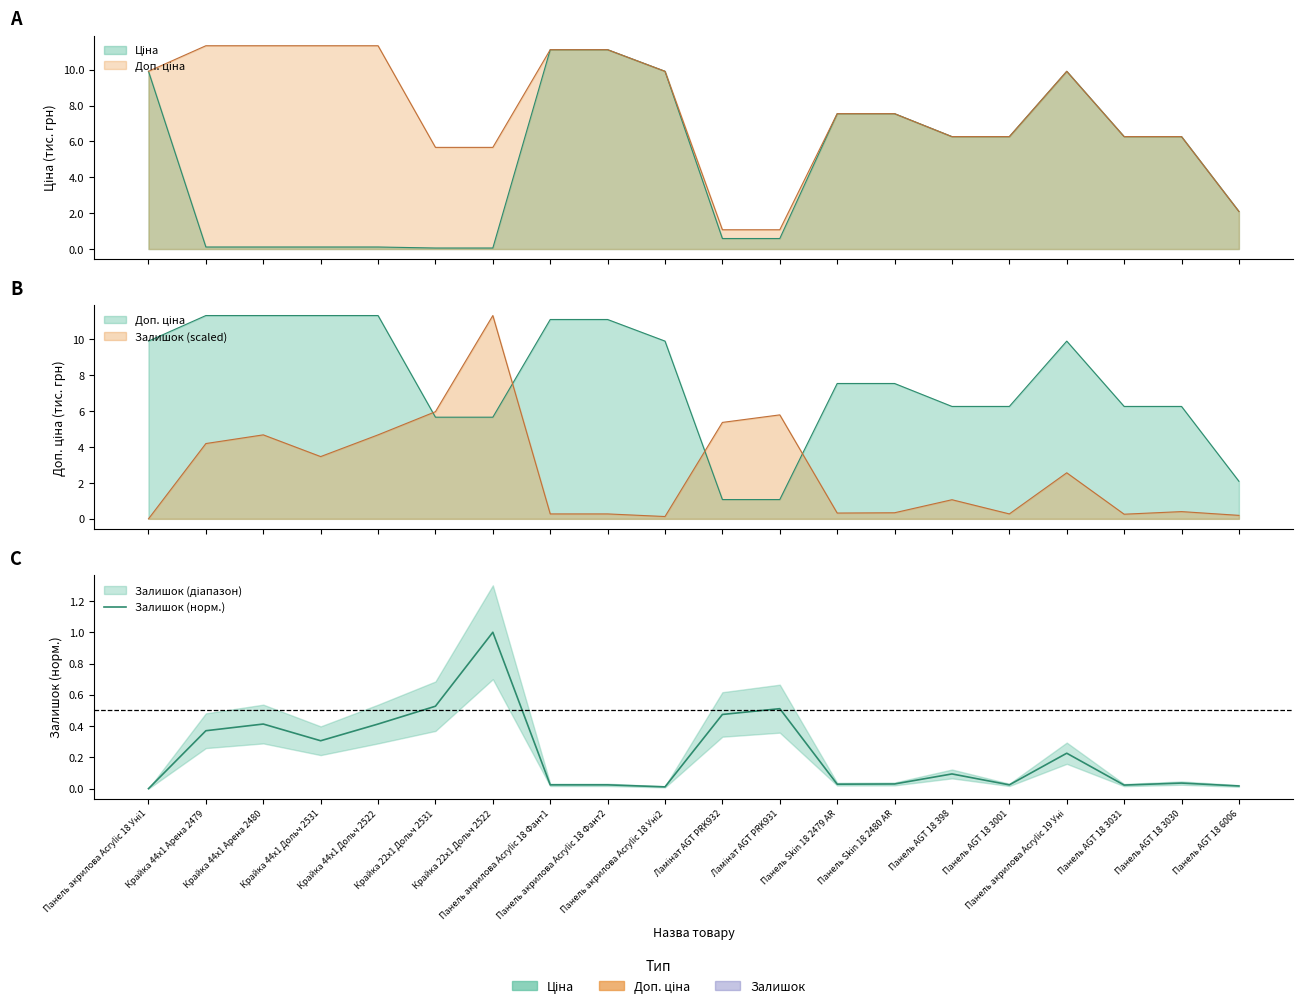

List the labels in order of value, smallest first.

Панель акрилова Acrylic 18 Уні1, Панель акрилова Acrylic 18 Уні2, Панель AGT 18 6006, Панель AGT 18 3031, Панель акрилова Acrylic 18 Фант1, Панель акрилова Acrylic 18 Фант2, Панель AGT 18 3001, Панель Skin 18 2479 AR, Панель Skin 18 2480 AR, Панель AGT 18 3030, Панель AGT 18 398, Панель акрилова Acrylic 19 Уні, Крайка 44x1 Дольч 2531, Крайка 44x1 Арена 2479, Крайка 44x1 Арена 2480, Крайка 44x1 Дольч 2522, Ламінат AGT PRK932, Ламінат AGT PRK931, Крайка 22x1 Дольч 2531, Крайка 22x1 Дольч 2522